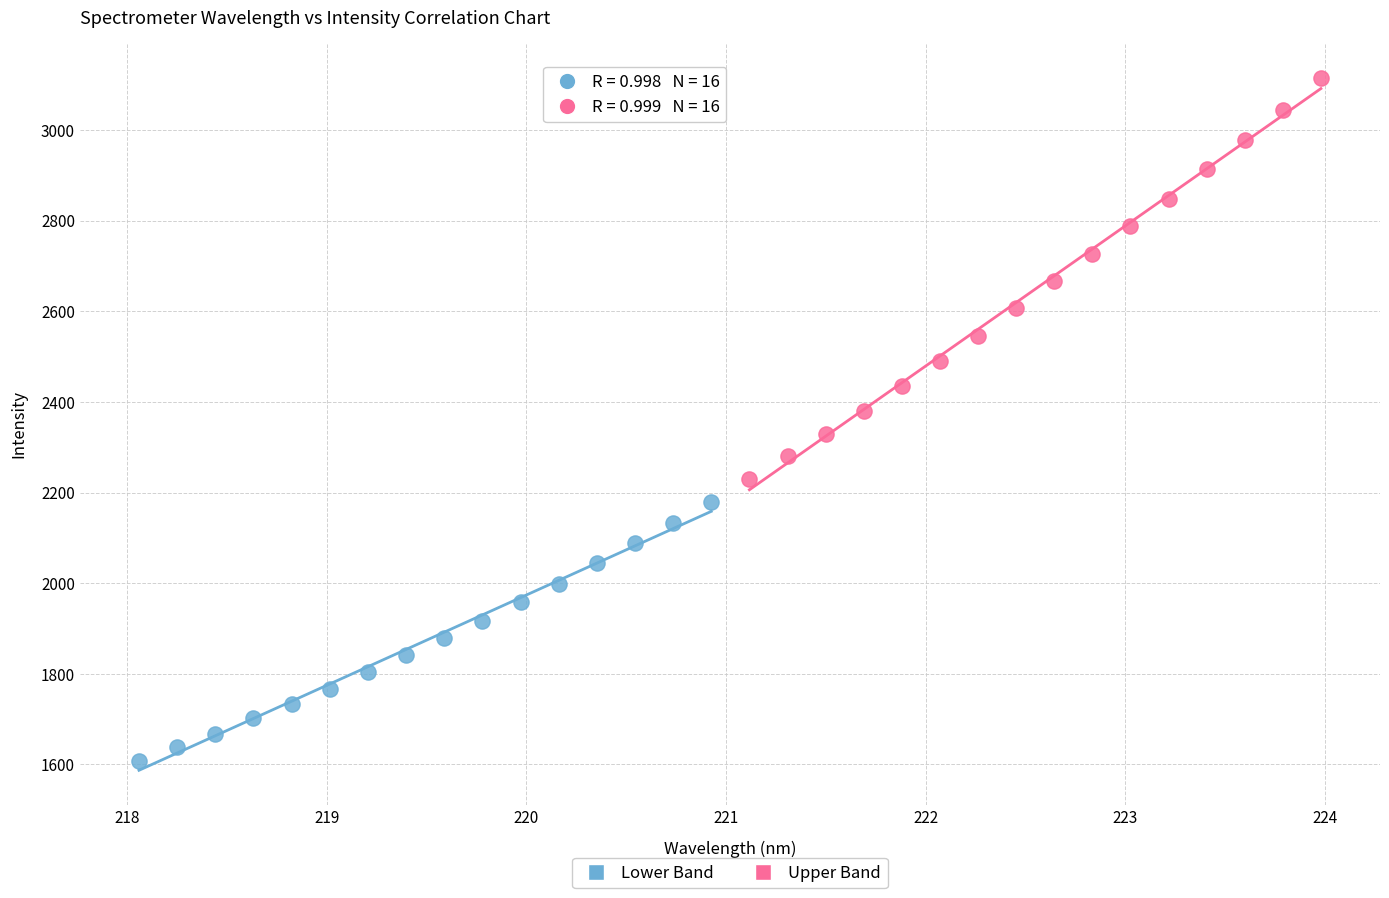

Which series contains the lowest Y value?

Lower Band